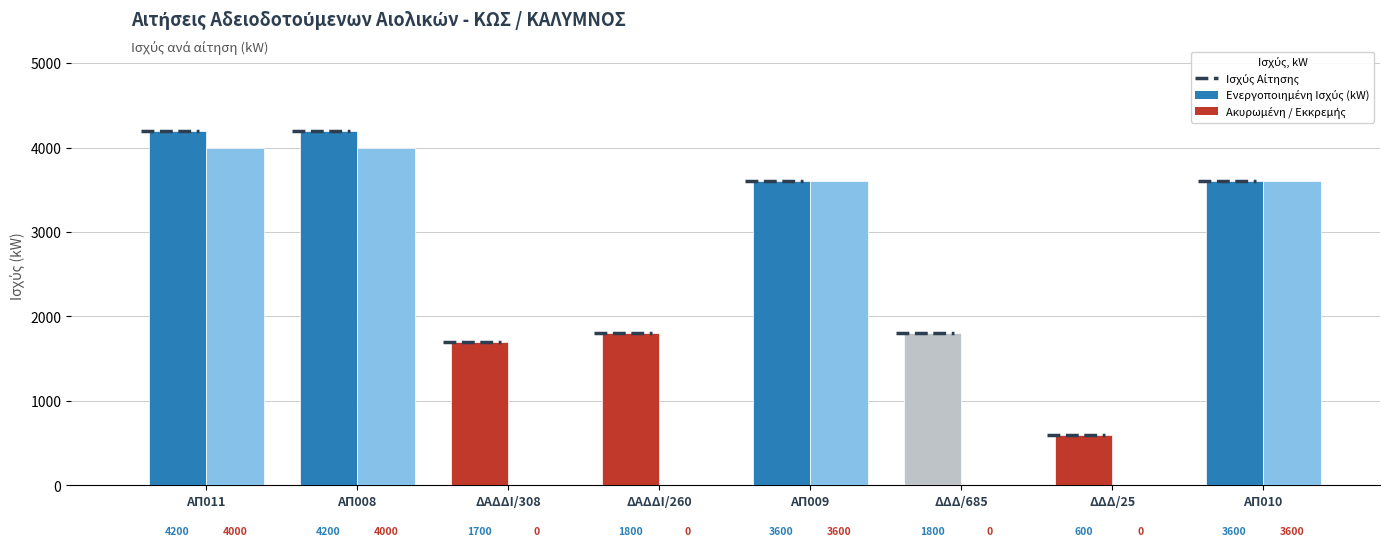

What position from the right is ΔΔΔ/685?

3